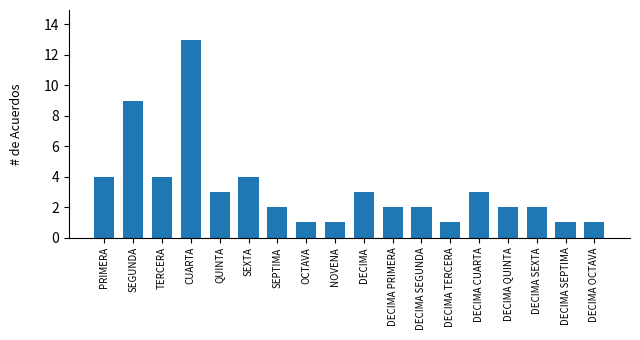

Where does the data first go above 2?

PRIMERA